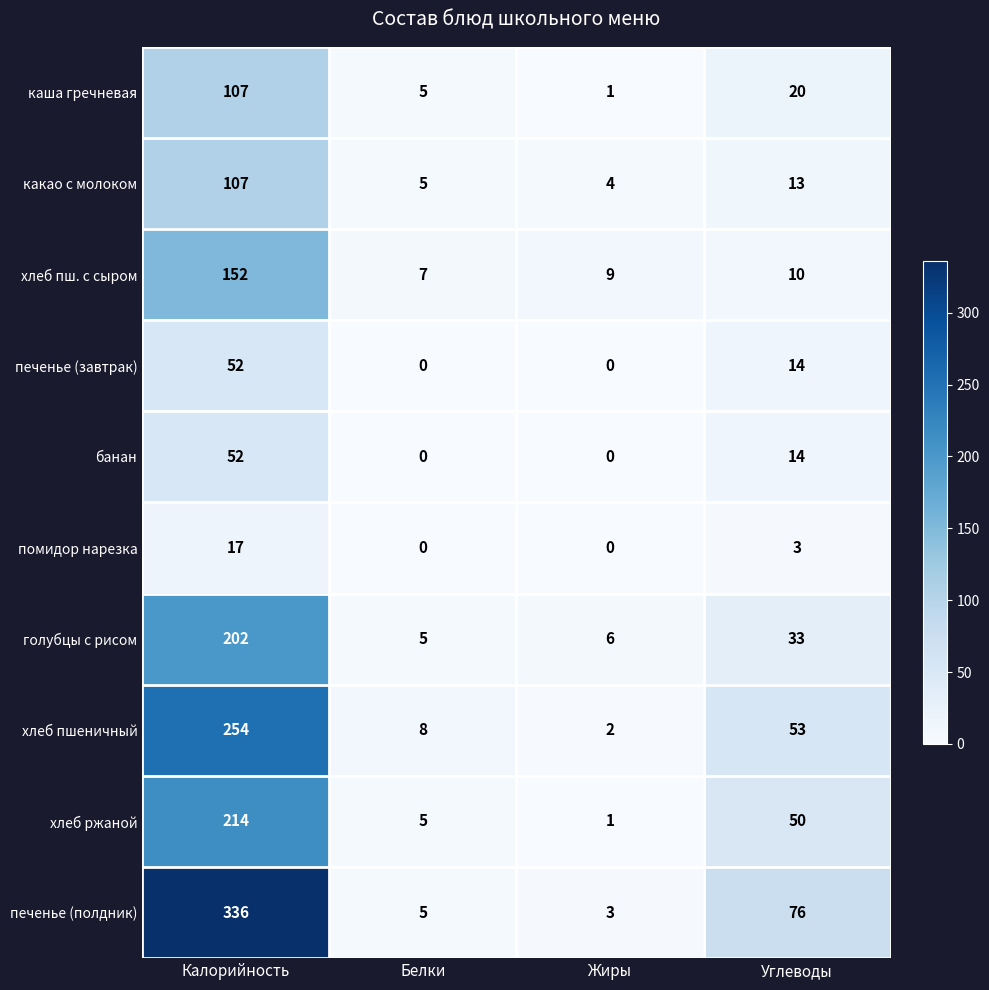

Rank the categories by голубцы с рисом value from highest to lowest.

Калорийность, Углеводы, Жиры, Белки